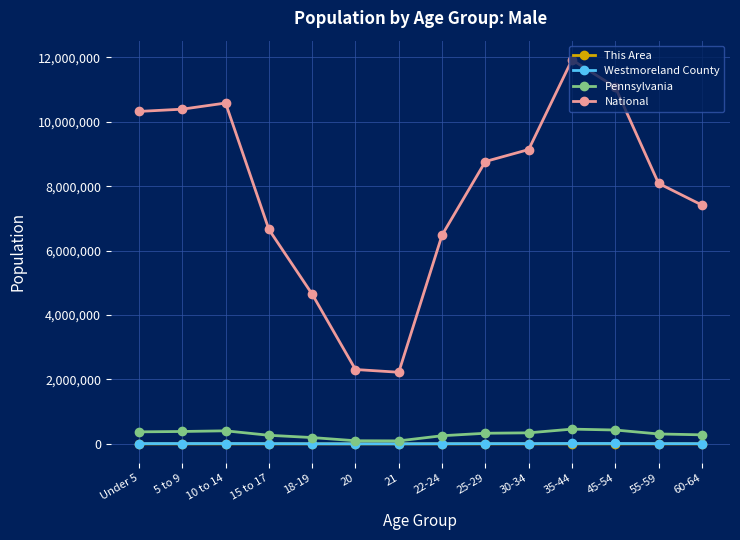

Which series has the largest total across all categories?

National